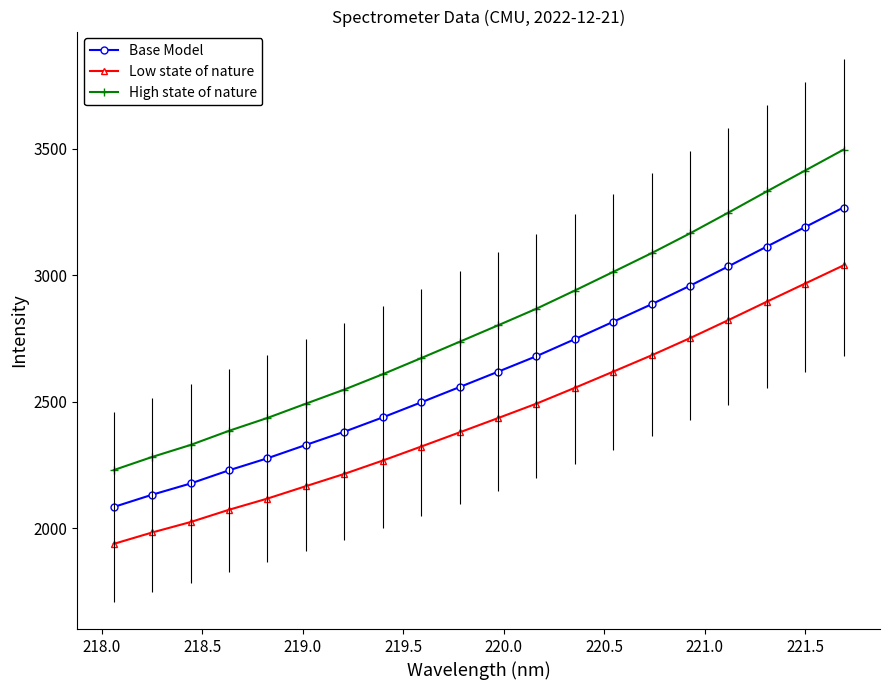

Which series has the largest range (max minus min)?

High state of nature